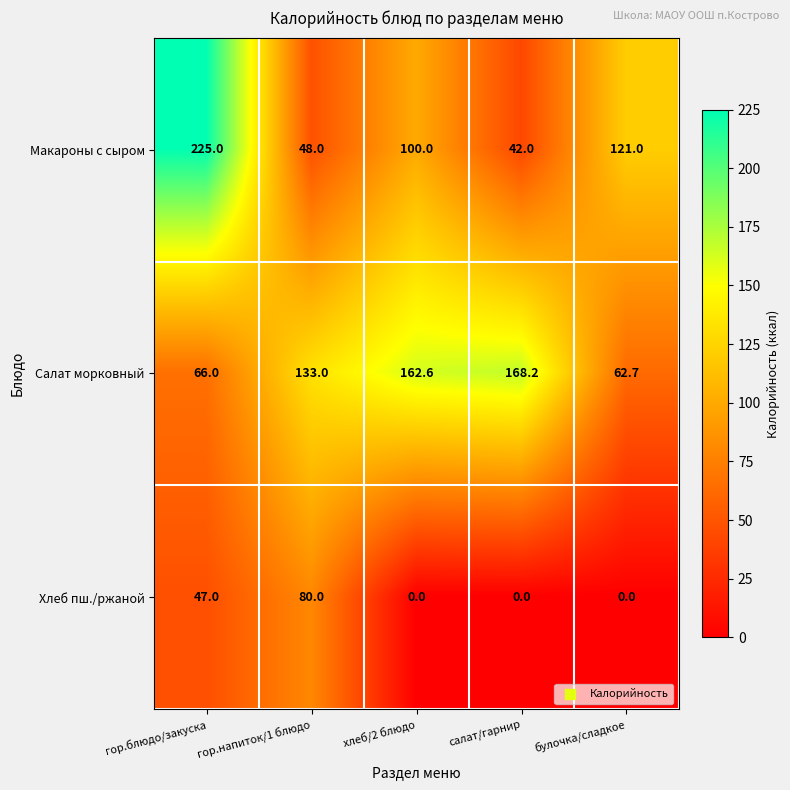

What is the lowest value of the Салат морковный series?

62.7